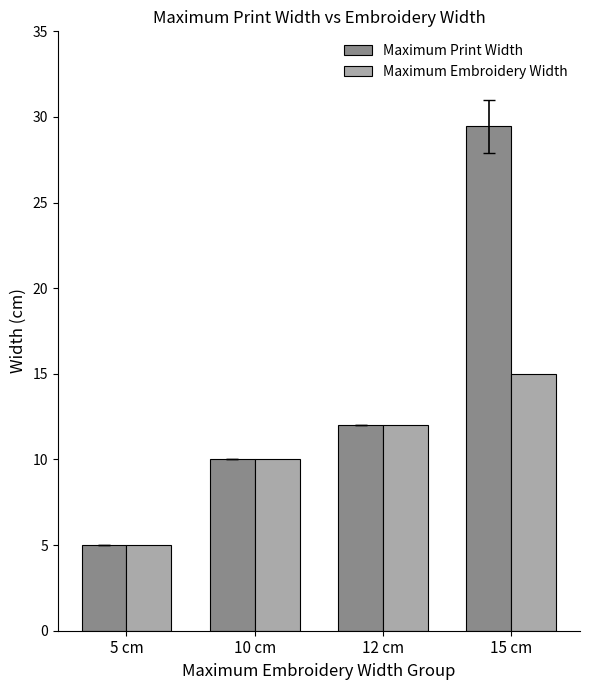

How many bars are there in each group?

2